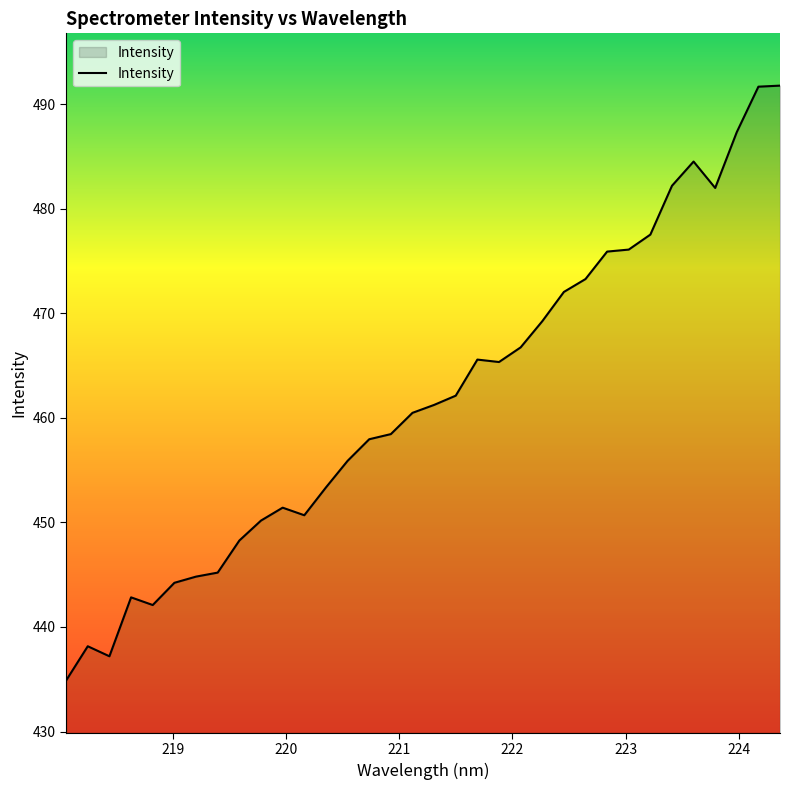

What is the difference between the maximum and minimum values?

56.9